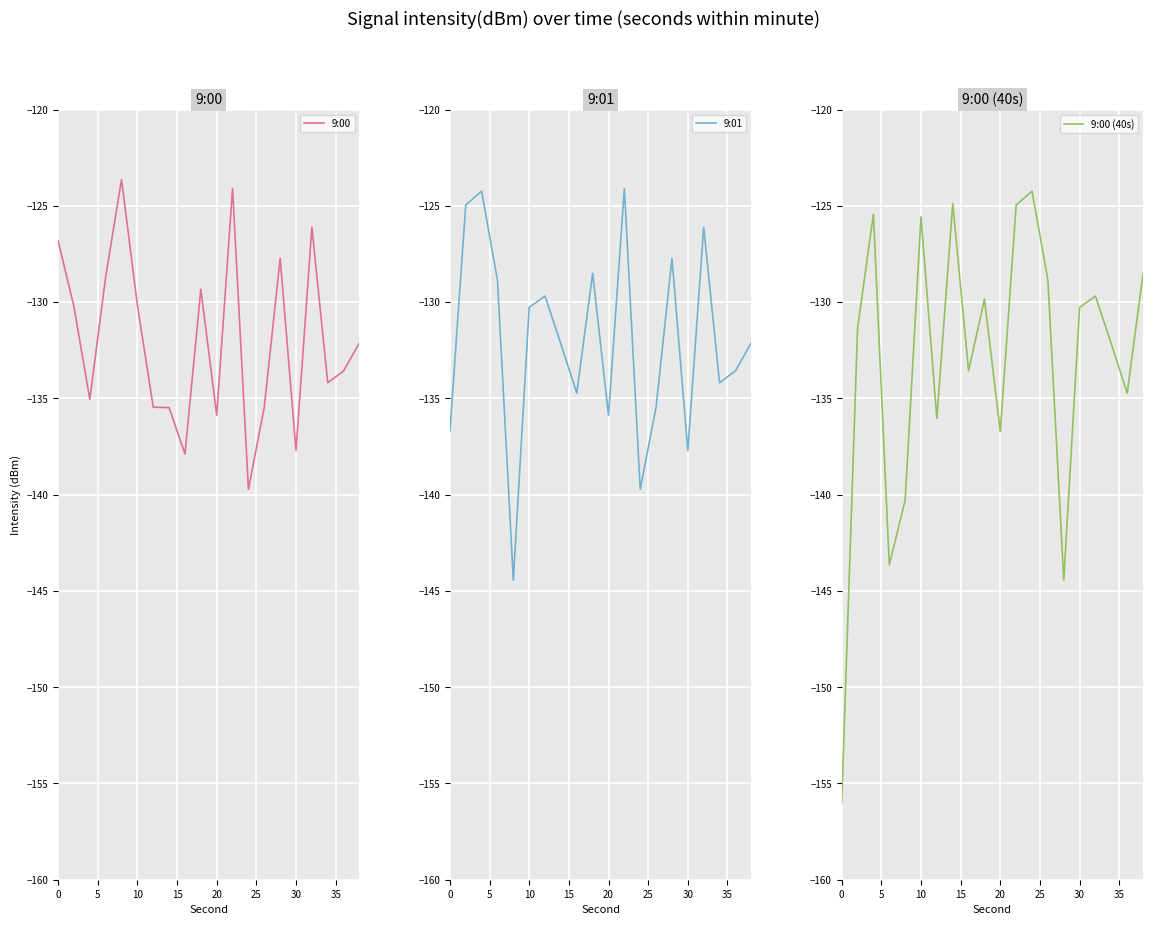

Is it true that 9:00 equals -188.0 at 0?

False